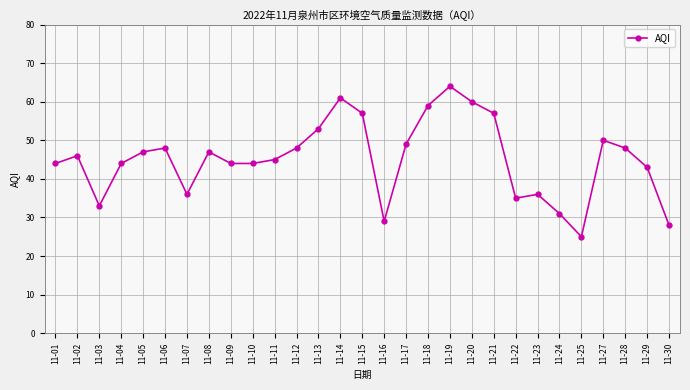

True or false: there are more than 0 points higher than both neighbors.

True